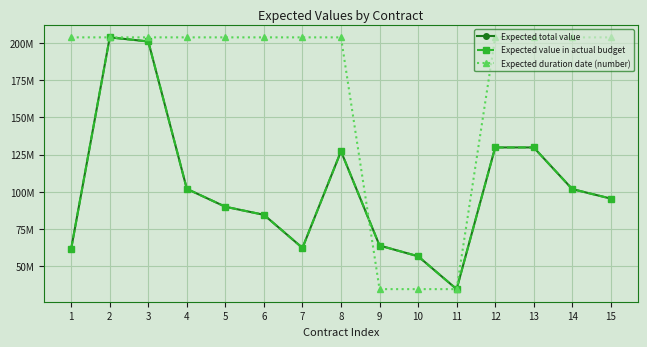

True or false: Expected value in actual budget and Expected total value cross at least once.

False